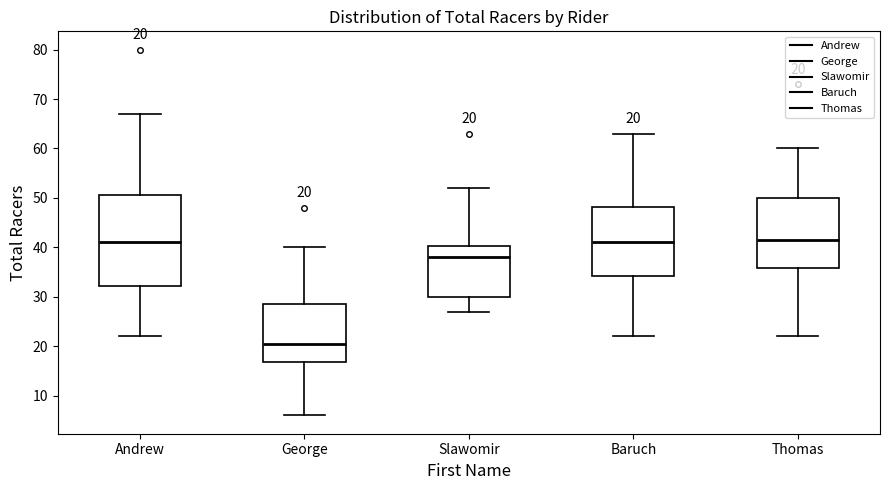

Which box's median line is the lowest?

George